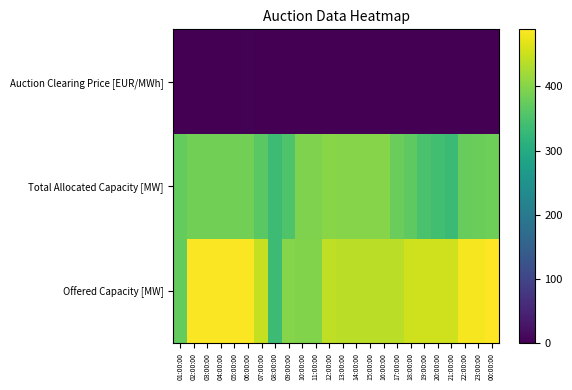

How many series are shown in this chart?

3